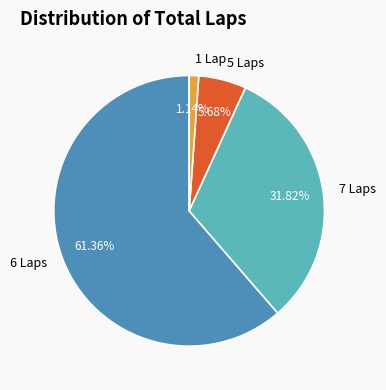

What is the largest slice in the pie chart?

6 Laps